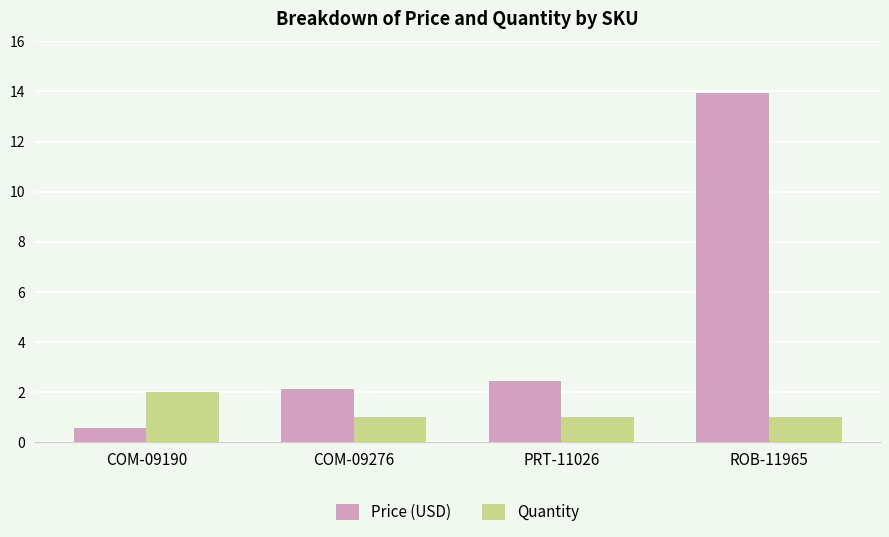

What is the sum of the Price (USD) values at PRT-11026 and ROB-11965?

16.4